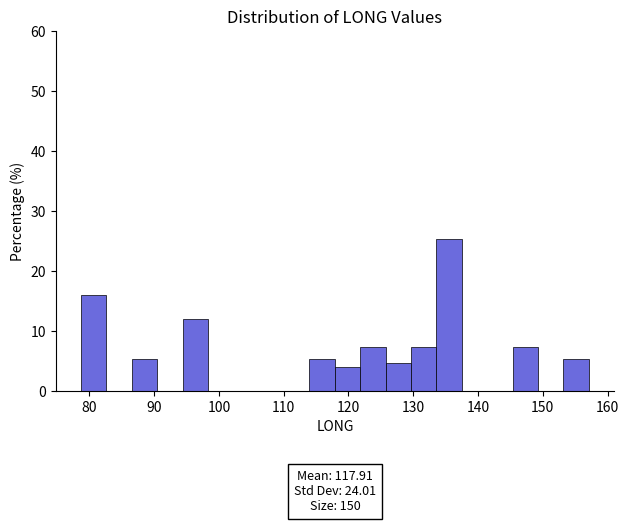

Around what value on the x-axis is the tallest bar? Give the approximate position of its centre, as read against the axis.

136